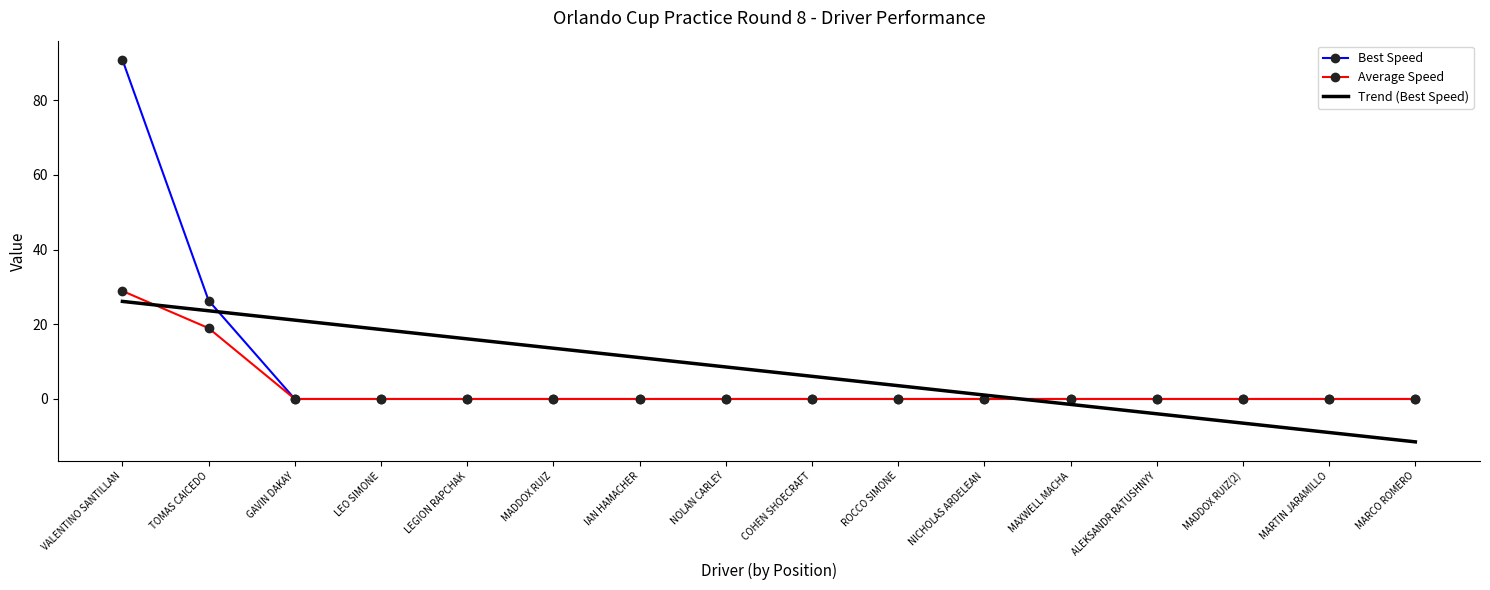

At which label is Average Speed closest to 14?

TOMAS CAICEDO